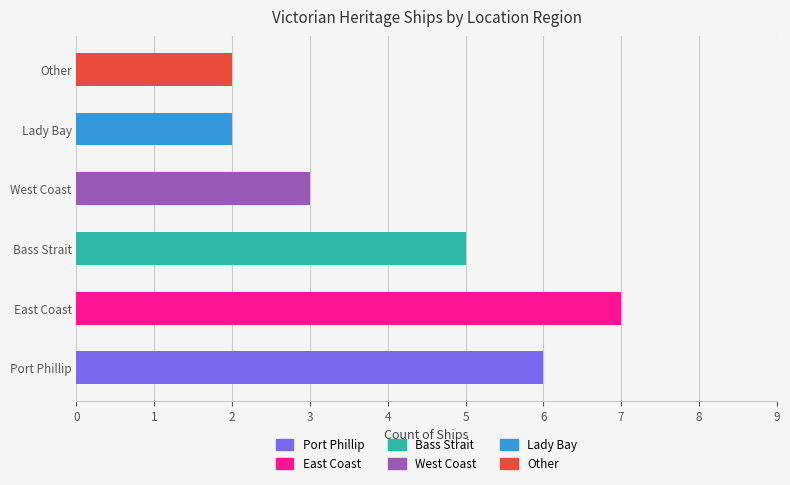

What is the maximum value shown in the chart?

7